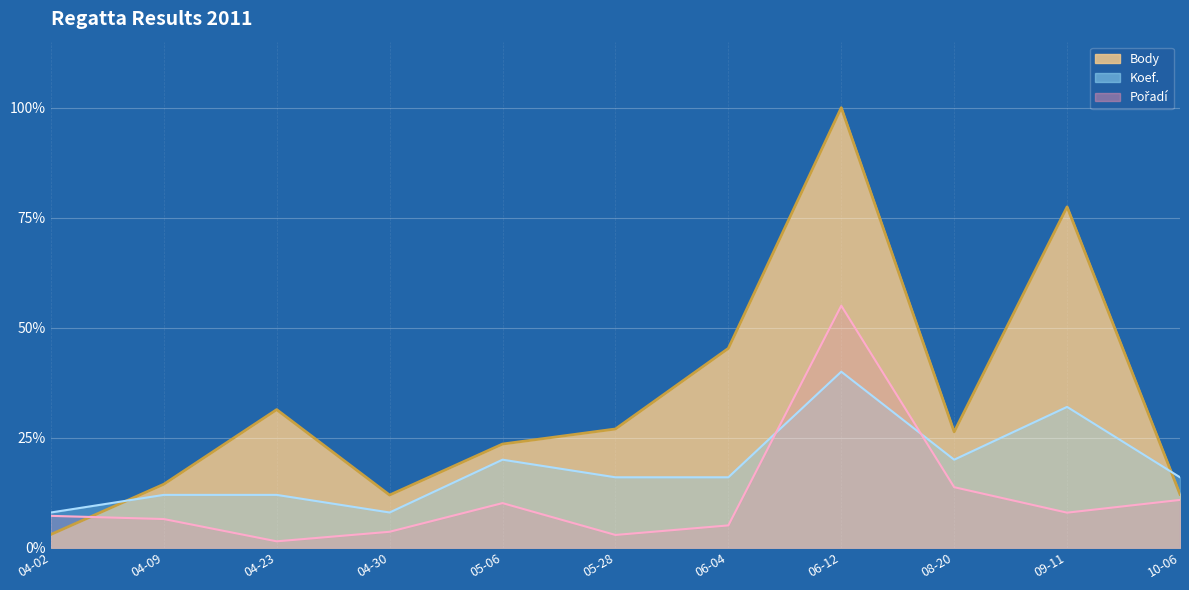

True or false: Body and Koef. cross at least once.

True